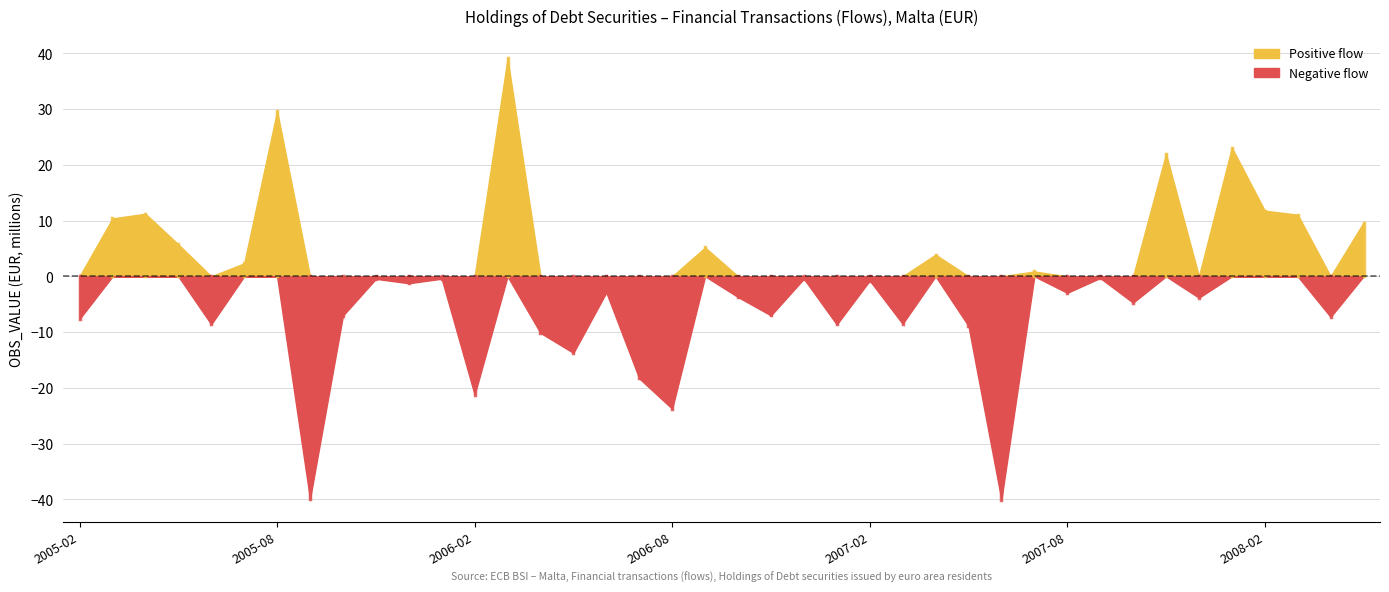

Reading right to left, extract all data points from this chart.

9.6	-7.3	11.1	11.8	23.1	-3.8	22.0	-4.7	-0.3	-3.0	0.9	-40.0	-8.9	3.9	-8.5	-0.8	-8.6	-0.4	-7.0	-3.7	5.2	-23.7	-18.3	-2.9	-13.7	-10.2	39.1	-21.2	-0.4	-1.2	-0.5	-7.0	-39.9	29.6	2.3	-8.6	5.7	11.2	10.4	-7.6